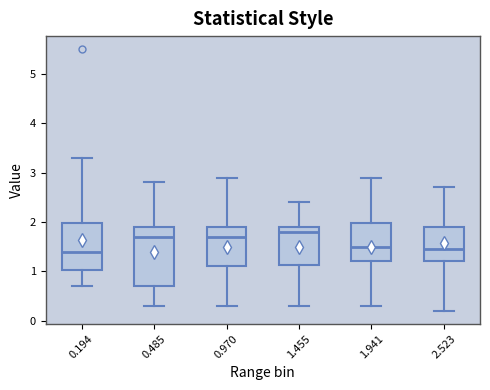

Reading left to right, transcribe this box plot: for each box, give where its median line is, the range the box spans, and where its two whiskers end, as read against the y-axis. The values are not printed on the chart, so give them approximately, as read against the axis.

0.194: median 1.4, box 1.0 to 2.0, whiskers 0.7 to 3.3
0.485: median 1.7, box 0.7 to 1.9, whiskers 0.3 to 2.8
0.970: median 1.7, box 1.1 to 1.9, whiskers 0.3 to 2.9
1.455: median 1.8, box 1.1 to 1.9, whiskers 0.3 to 2.4
1.941: median 1.5, box 1.2 to 2.0, whiskers 0.3 to 2.9
2.523: median 1.5, box 1.2 to 1.9, whiskers 0.2 to 2.7